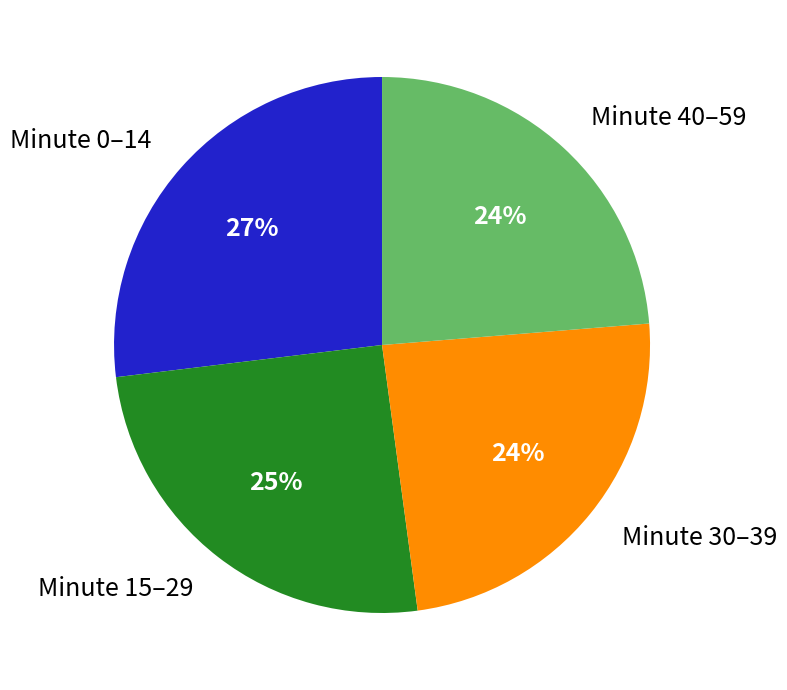

Do Minute 30–39 and Minute 40–59 together represent more than half of the pie?

No